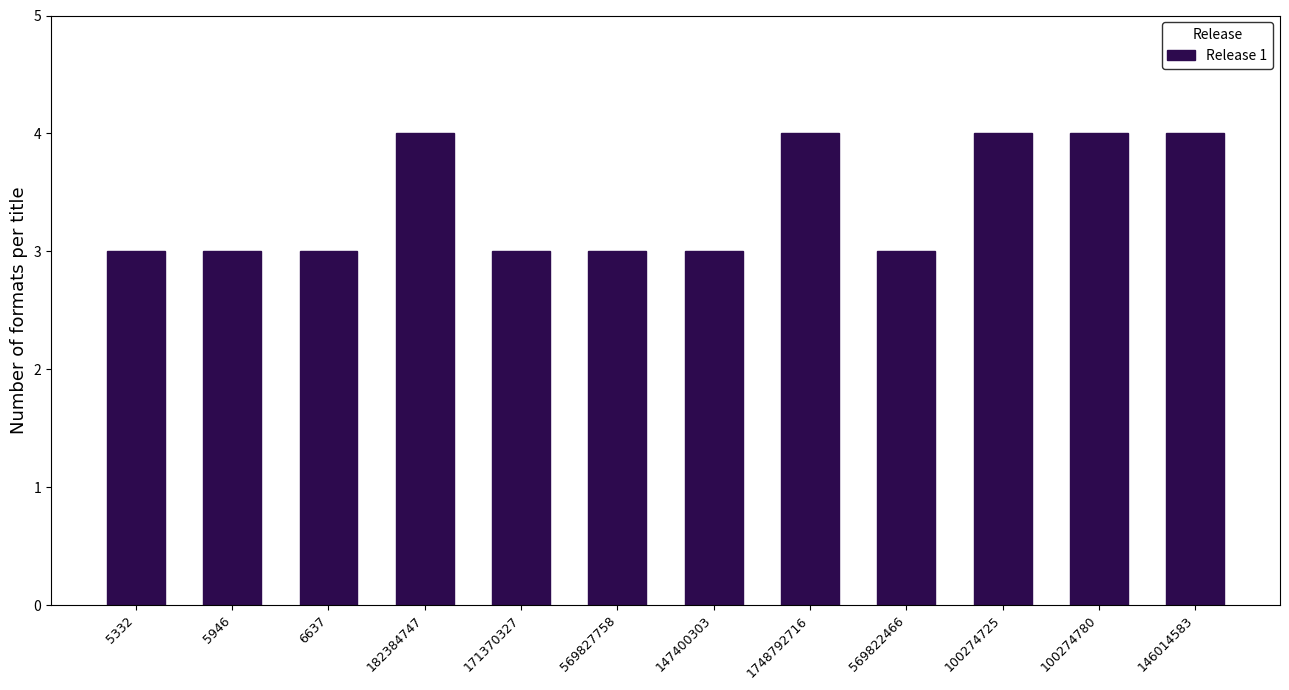

Reading left to right, extract all data points from this chart.

5332=3	5946=3	6637=3	182384747=4	171370327=3	569827758=3	147400303=3	1748792716=4	569822466=3	100274725=4	100274780=4	146014583=4